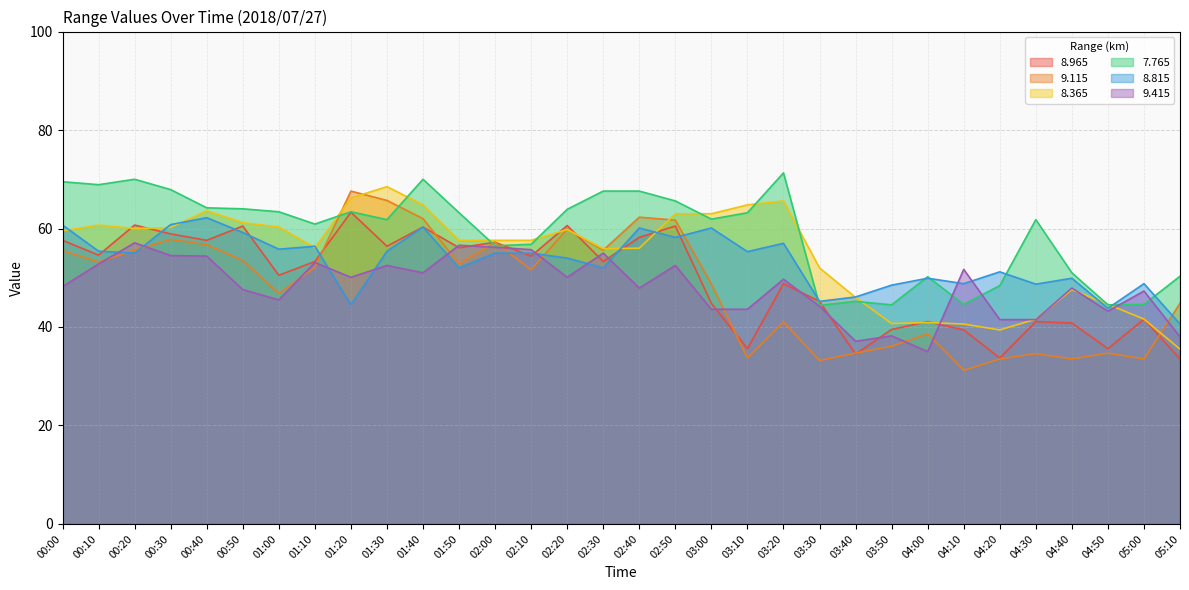

At 05:10, list the series in order from largest to smallest.

7.765, 9.115, 8.815, 9.415, 8.365, 8.965